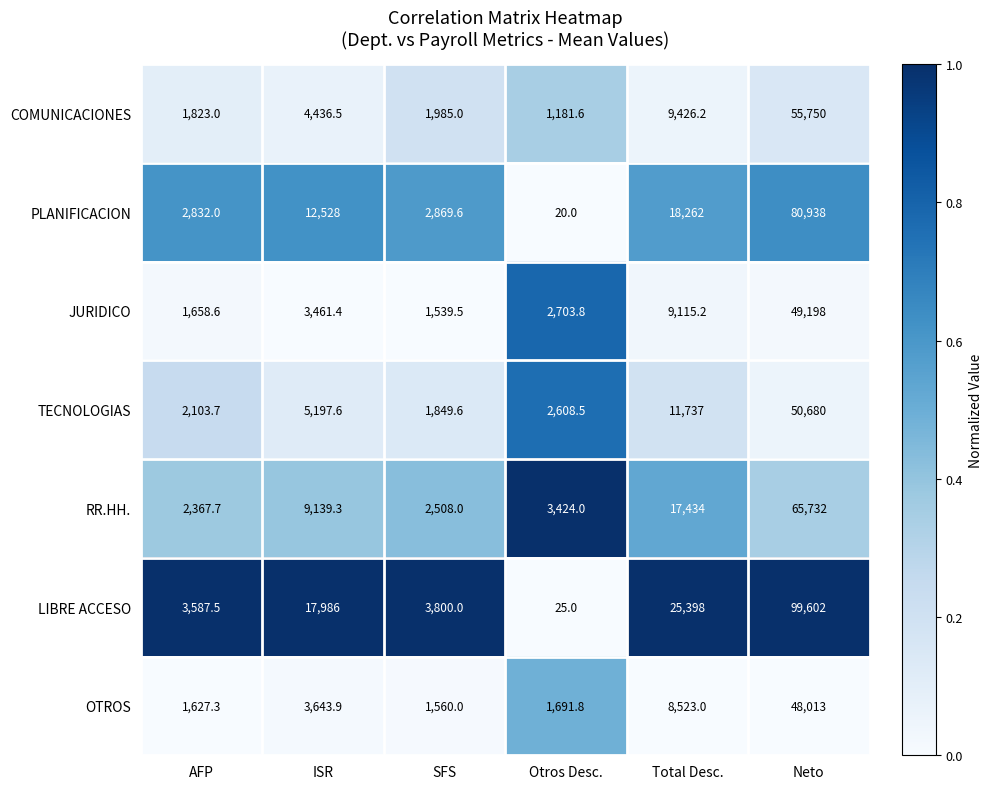

What is the maximum value shown in the chart?

99602.0